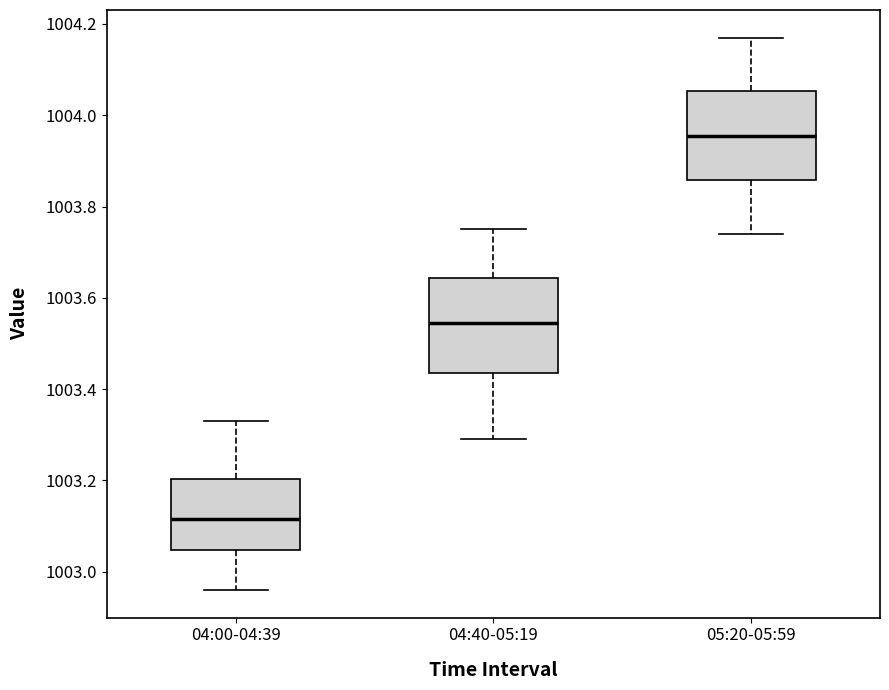

Which box has the lowest median line?

04:00-04:39